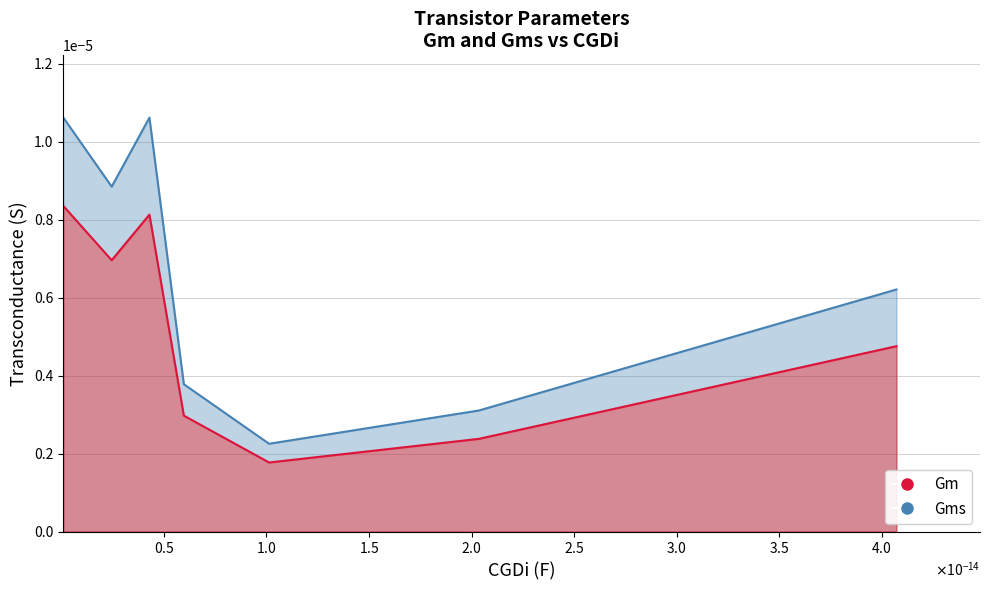

Which series reaches the maximum Y coordinate?

Gms